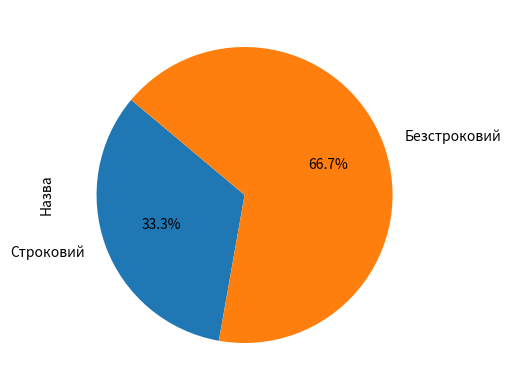

To the nearest percent, what portion does Безстроковий represent?

67%